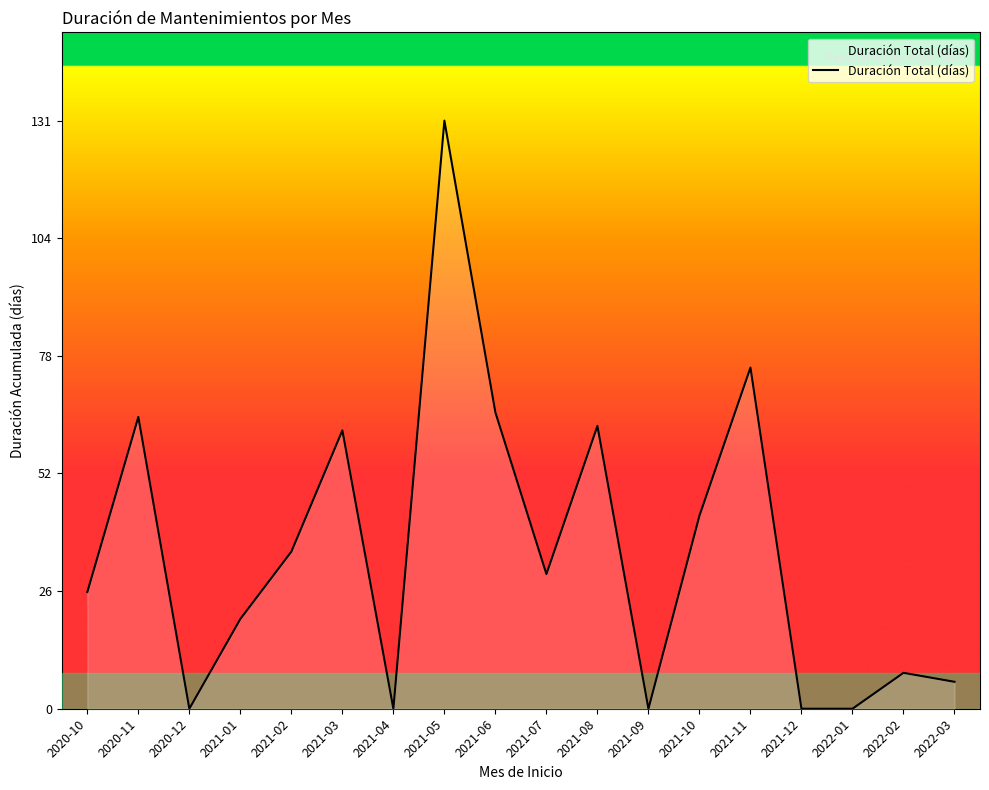

What is the ratio of the value at 2022-02 to the value at 2021-07?

0.3